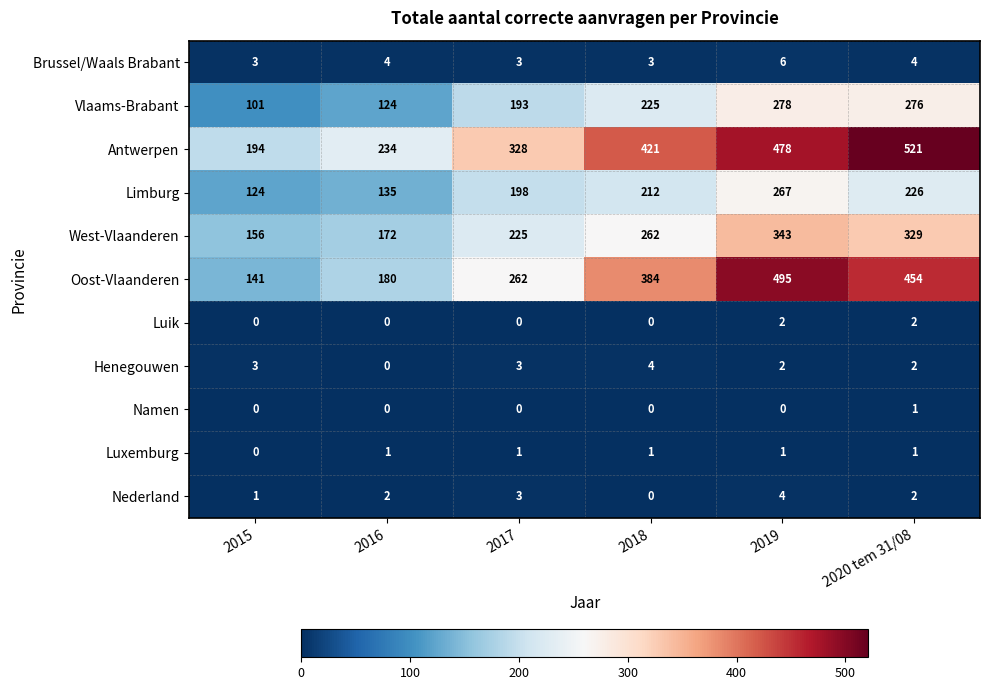

What is the total value across all series at 2015?

723